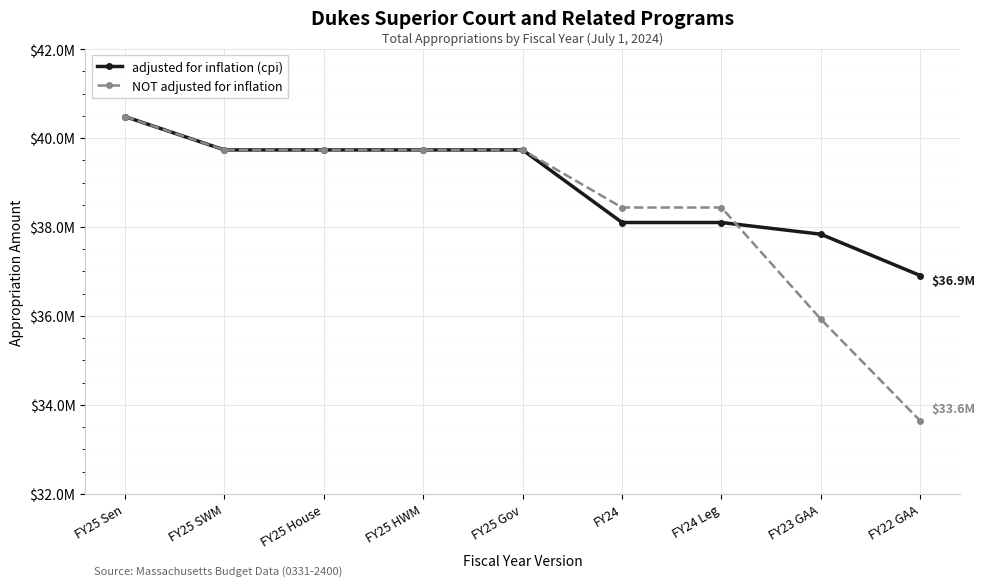

What are all the series names shown in the legend?

adjusted for inflation (cpi), NOT adjusted for inflation